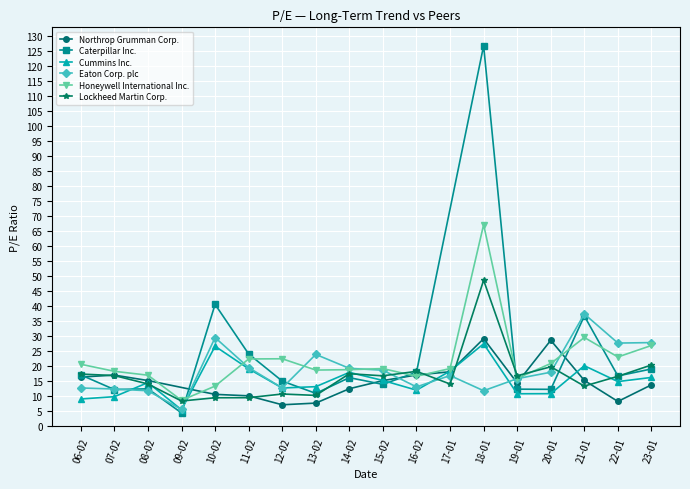

Where is Honeywell International Inc. nearest to the value 37?

21-01